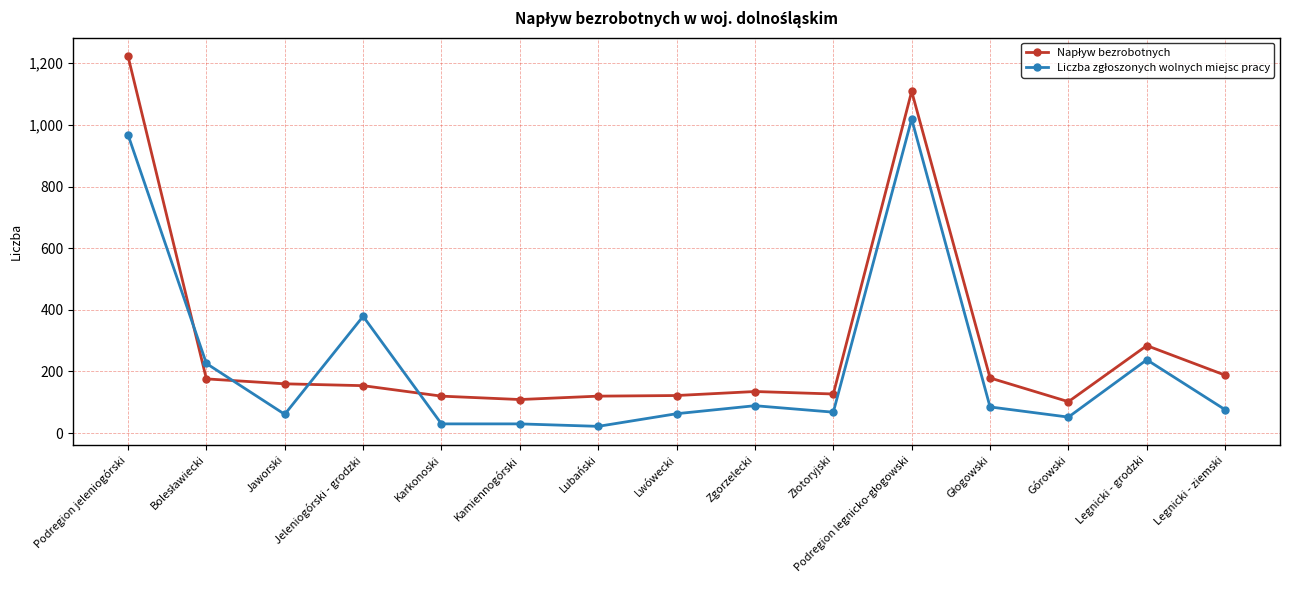

What is the spread (max minus min) of values at Jeleniogórski - grodzki?

225